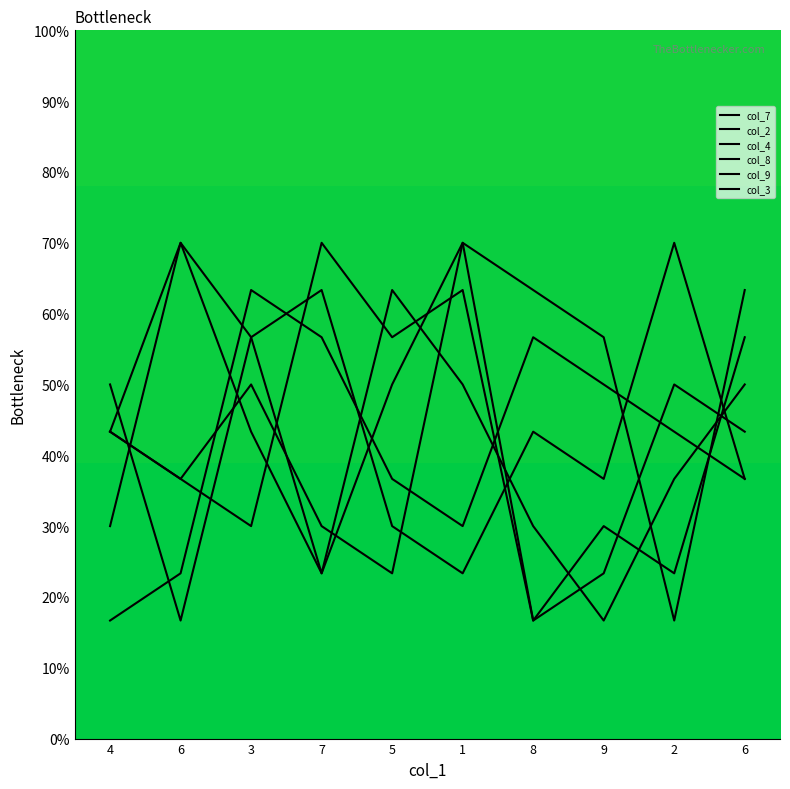

How many categories are shown in the chart?

10